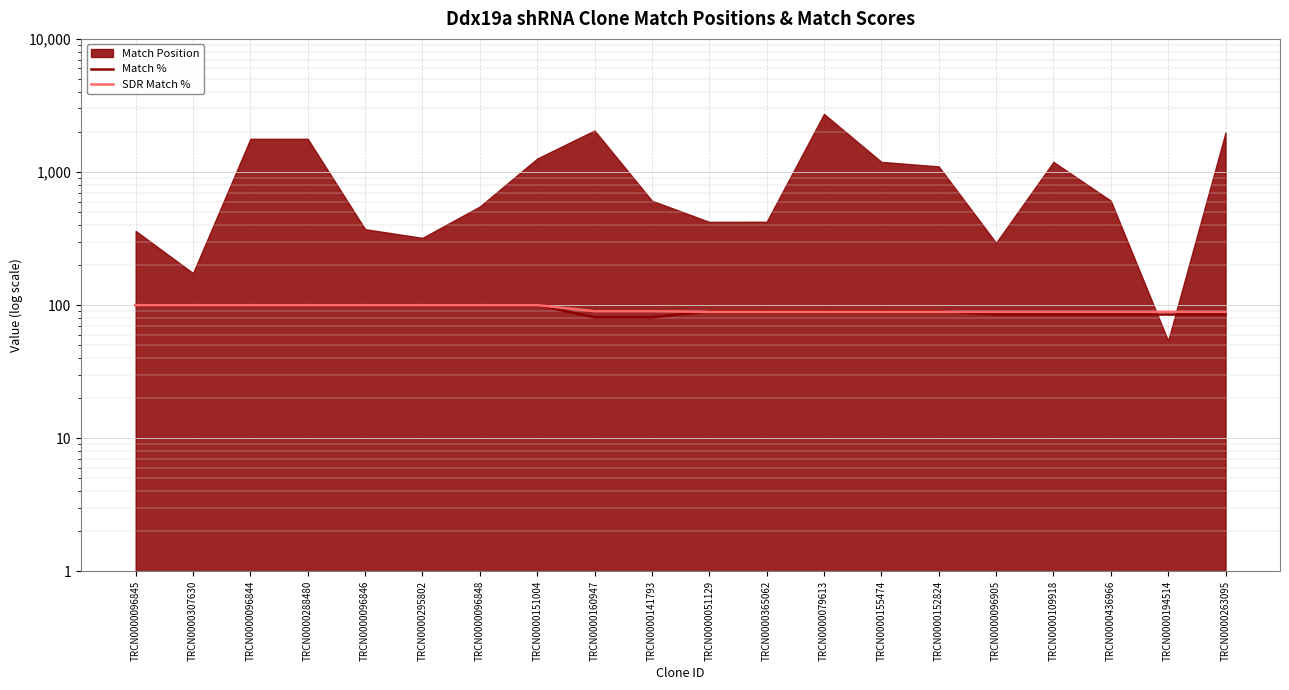

How many times do SDR Match % and Match % cross each other?

2